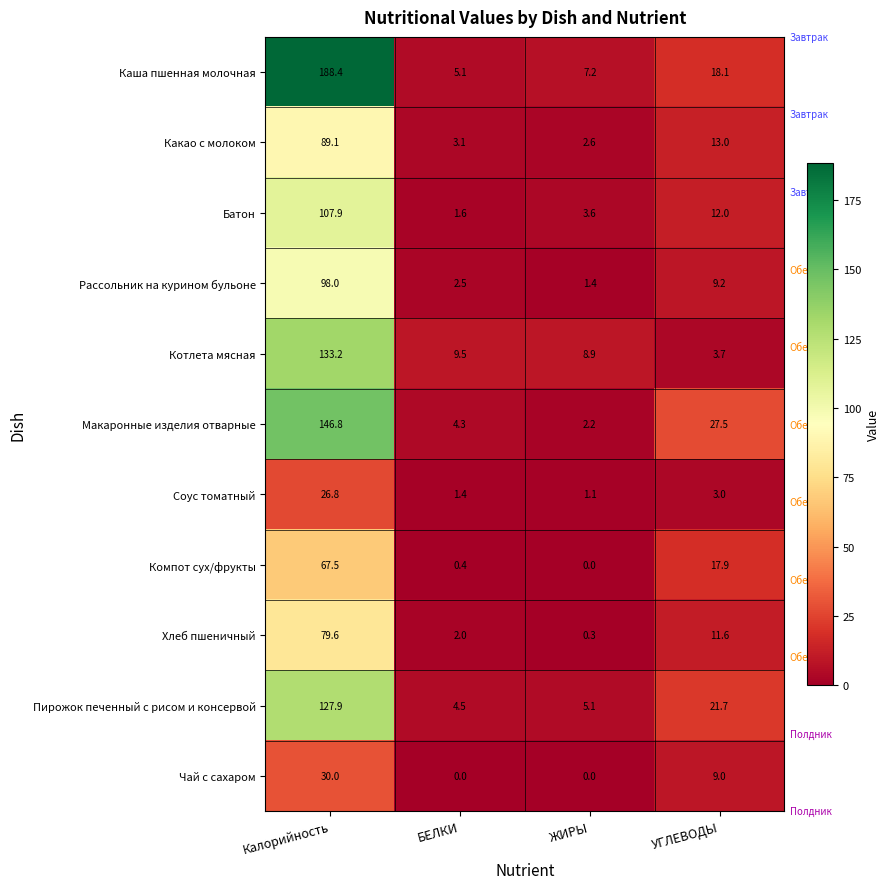

Which label corresponds to the largest value in the chart?

Калорийность